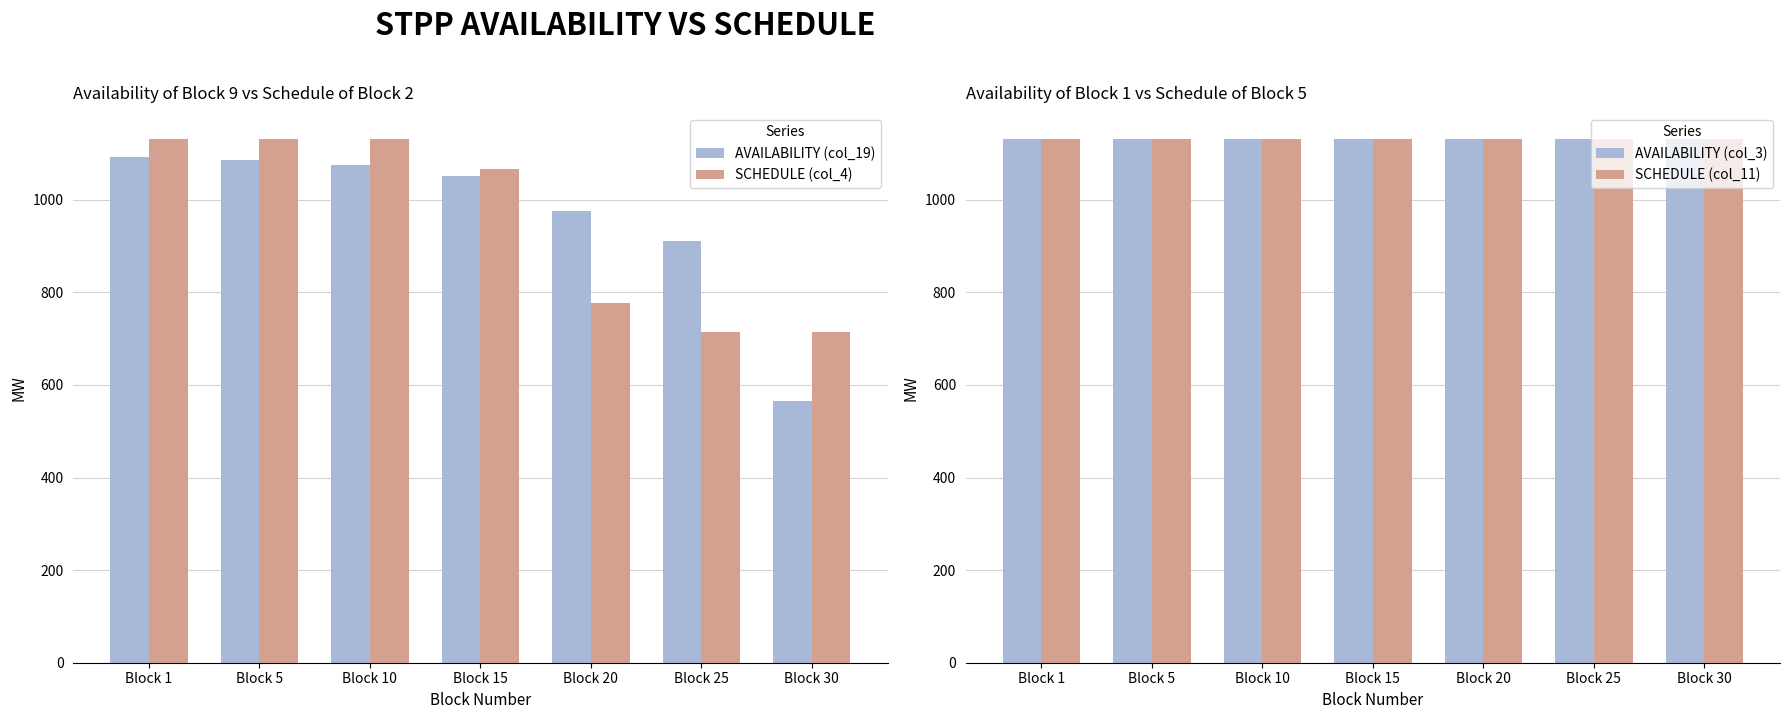

The AVAILABILITY (col_3) series shows 2024.1 at Block 10. True or false?

False